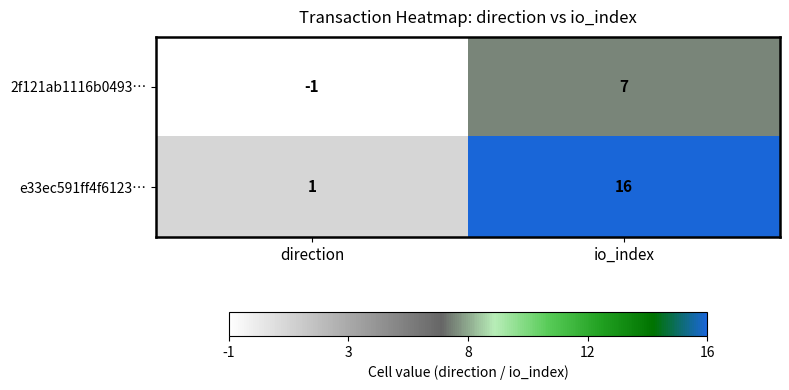

At which label is 2f121ab1116b0493… closest to 3?

direction